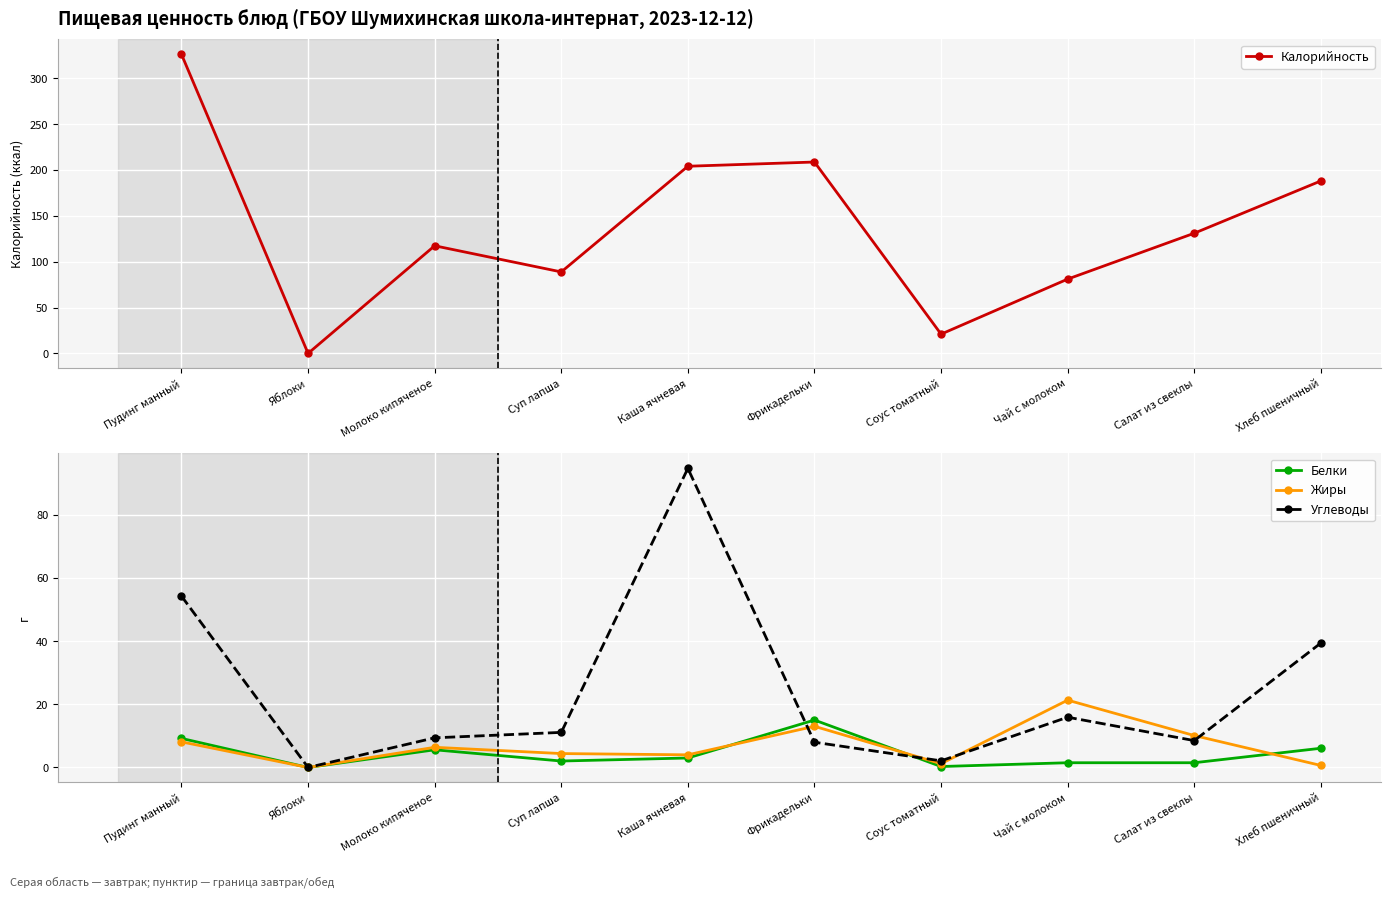

Reading left to right, list all the values displayed in this chart.

Калорийность: 326.0	0.0	117.3	88.8	204.0	208.6	21.0	81.0	131.0	188.0
Белки: 9.2	0.0	5.6	2.0	3.0	15.0	0.3	1.5	1.5	6.1
Жиры: 8.1	0.0	6.4	4.4	4.0	13.0	1.2	21.3	10.1	0.6
Углеводы: 54.2	0.0	9.4	11.1	94.6	8.0	2.1	15.9	8.5	39.4